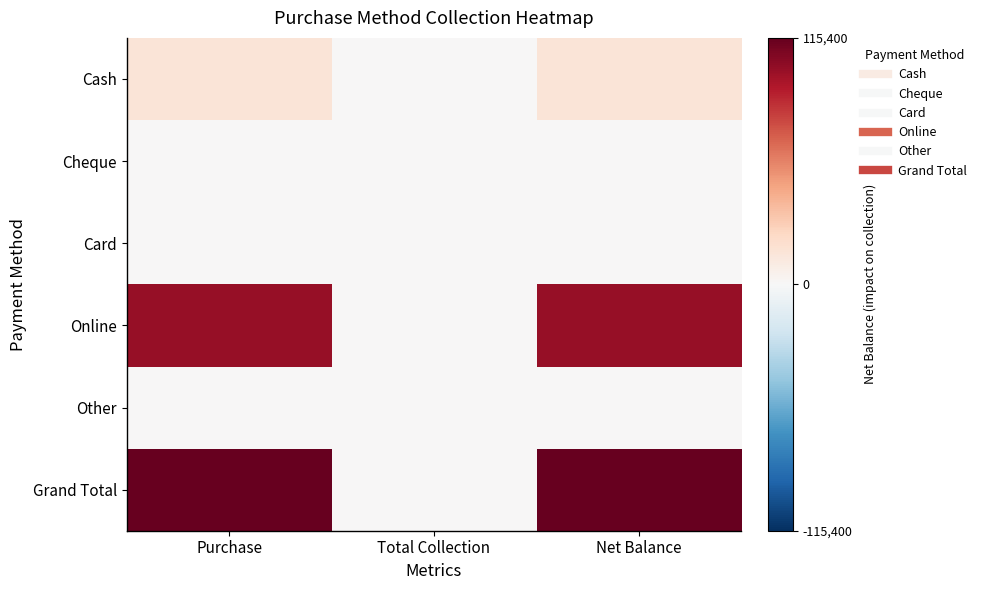

Which series has the widest spread of values?

Grand Total